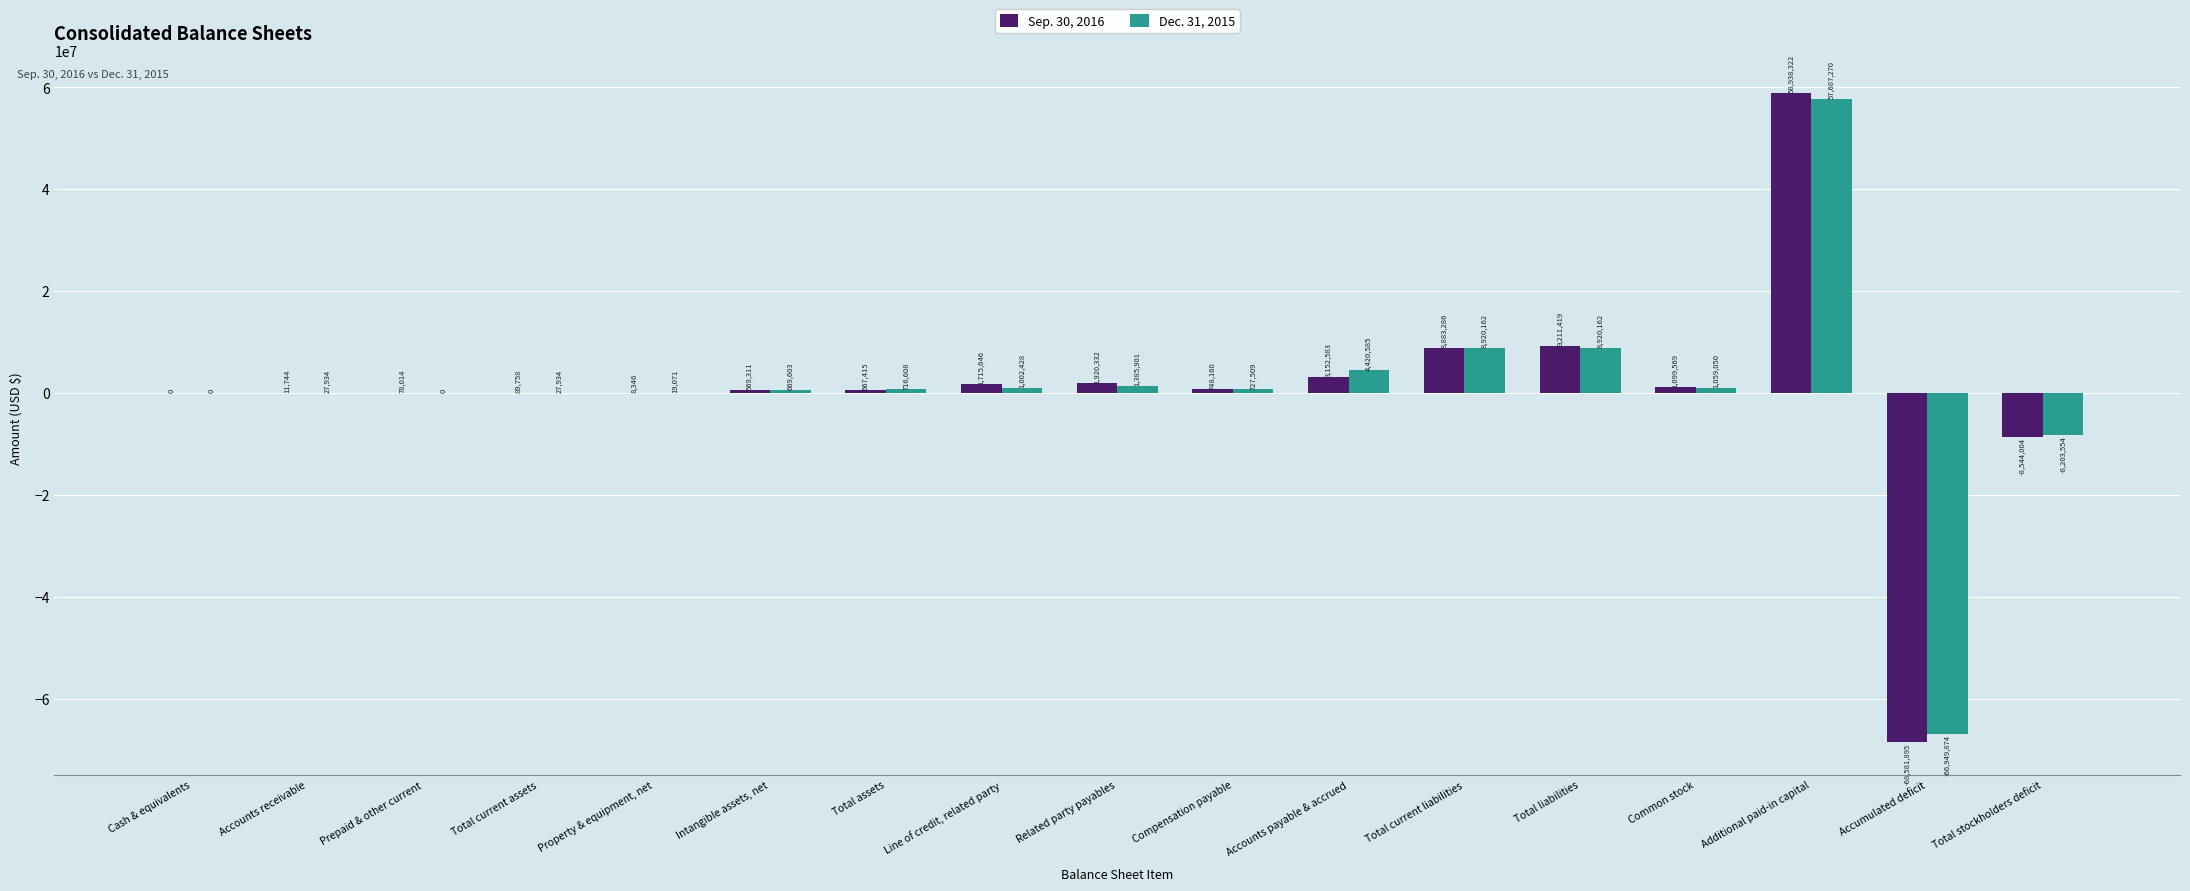

The Sep. 30, 2016 series shows 569311 at Intangible assets, net. True or false?

True